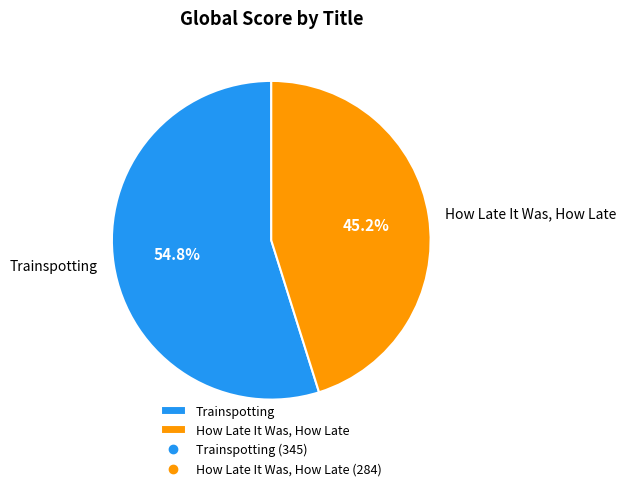

What is the smallest slice in the pie chart?

How Late It Was, How Late